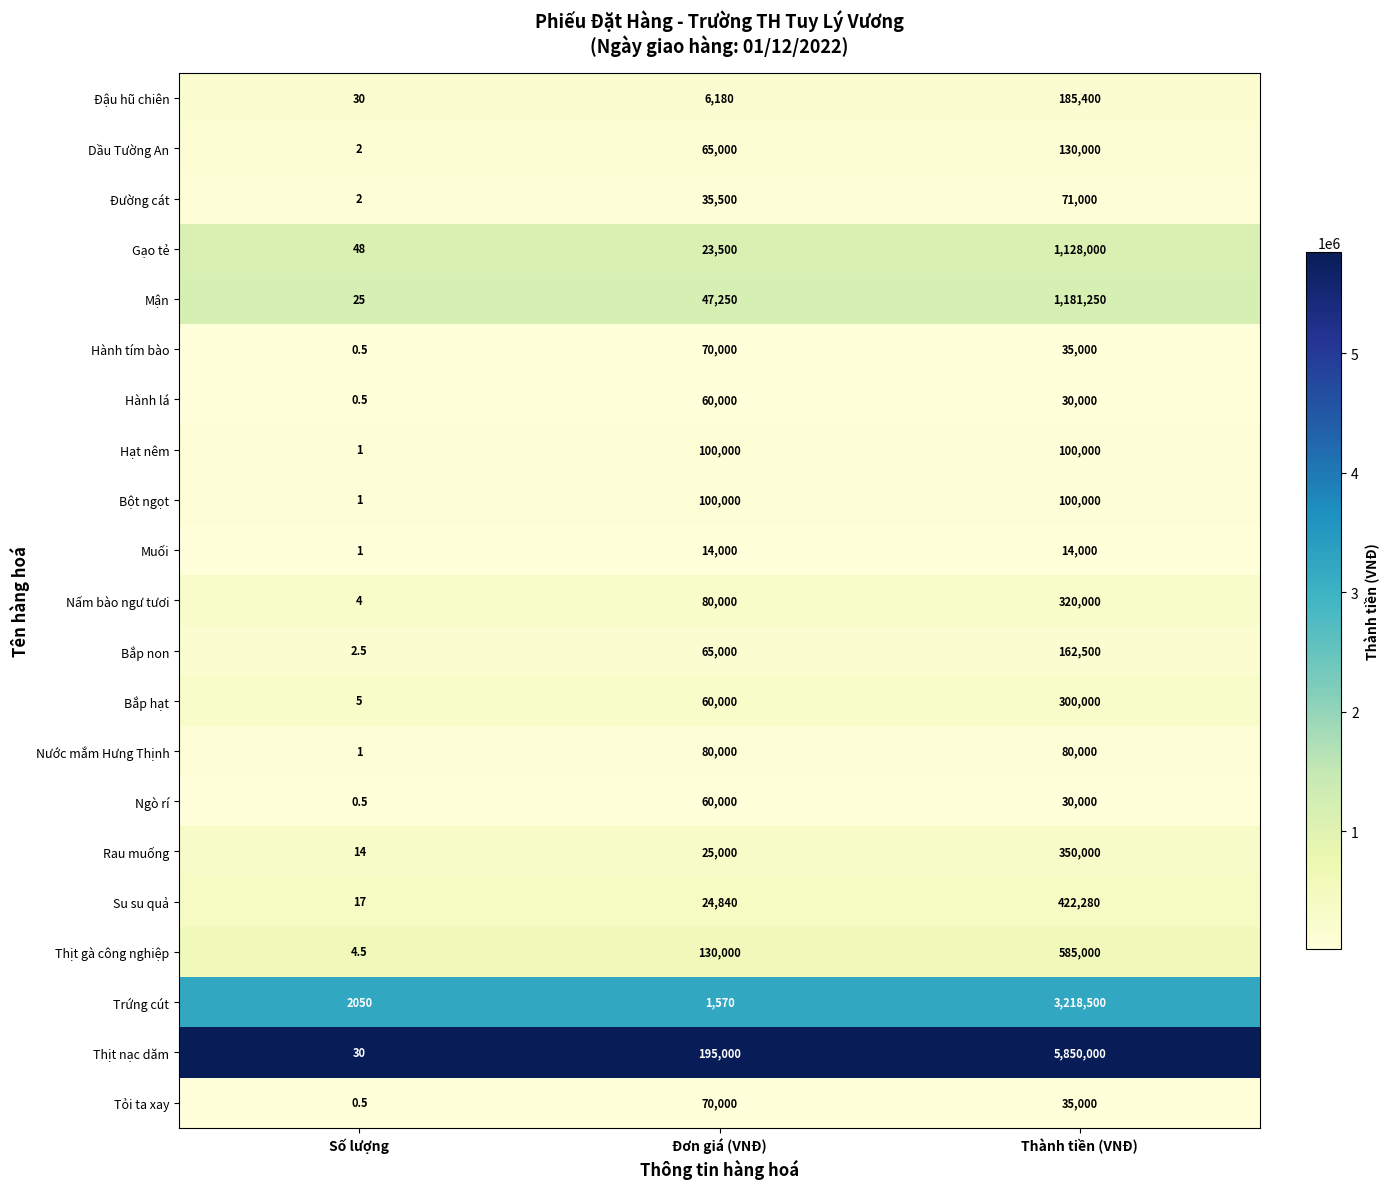

What is the difference between the Trứng cút values at Đơn giá (VNĐ) and Thành tiền (VNĐ)?

3216930.0